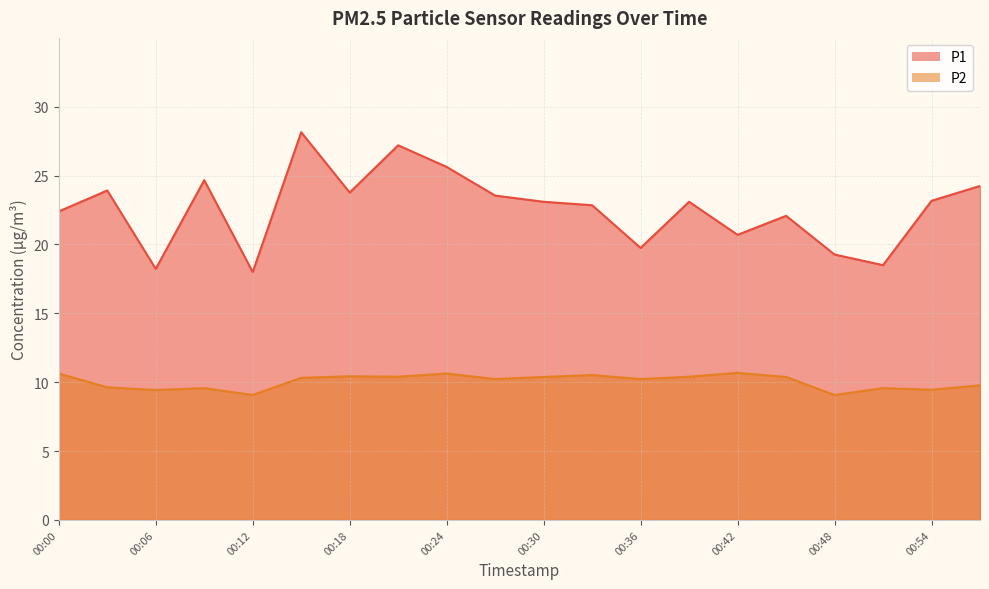

The value of P2 at 00:56 is 9.8. True or false?

True